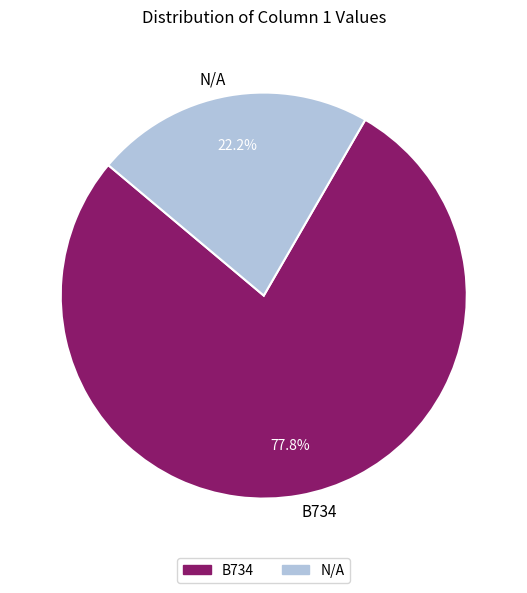

What percentage do N/A and B734 together represent?

100.0%